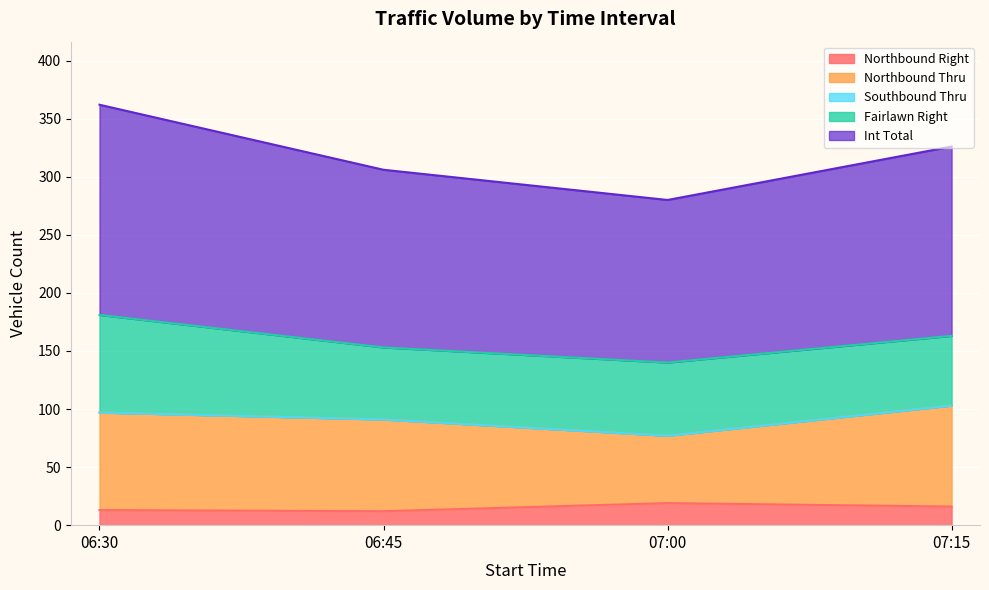

What position from the left is 07:15?

4